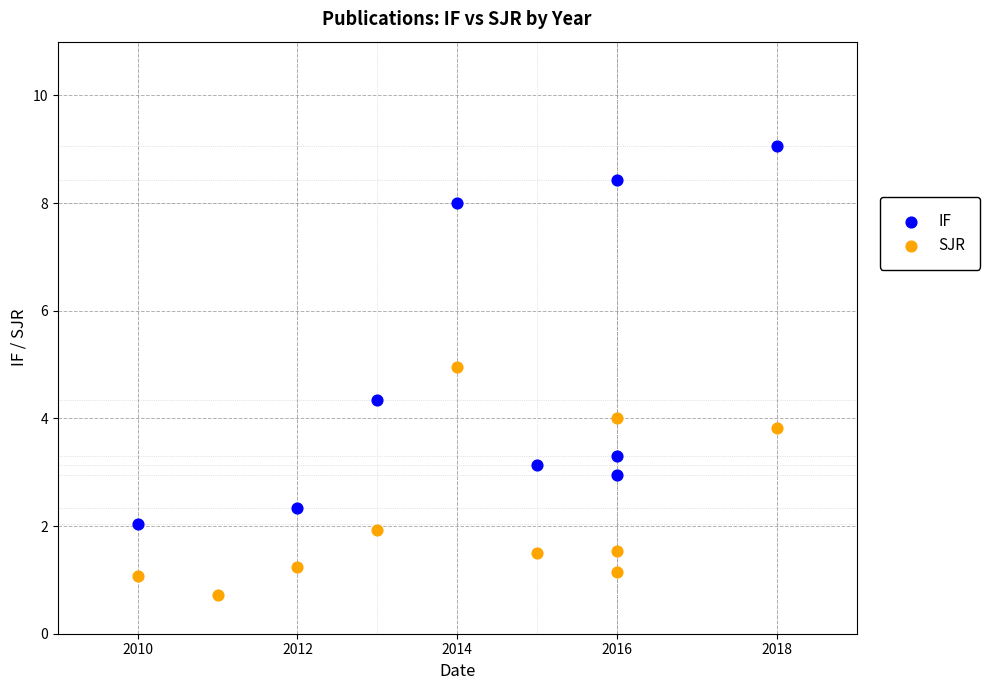

Which series reaches the maximum Y coordinate?

IF